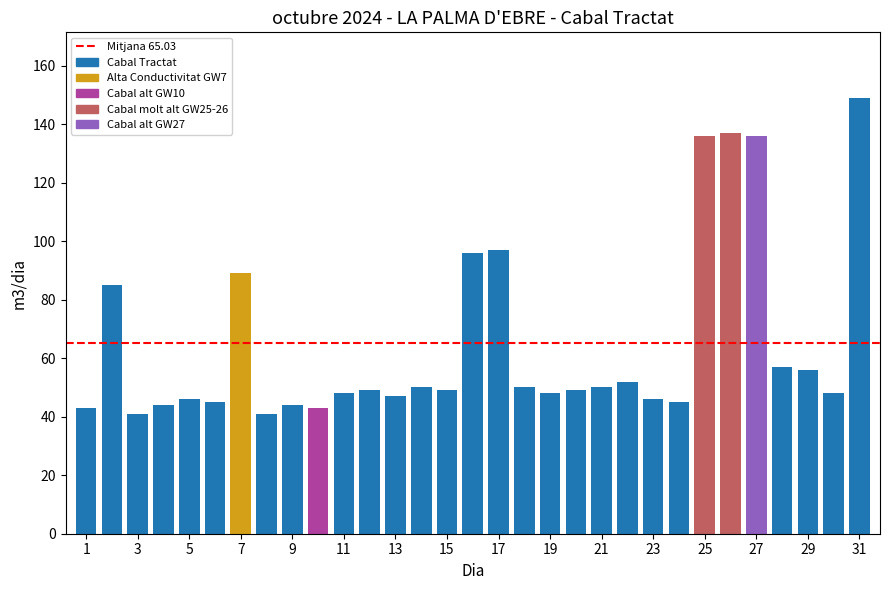

What is the difference between the maximum and minimum values?

108